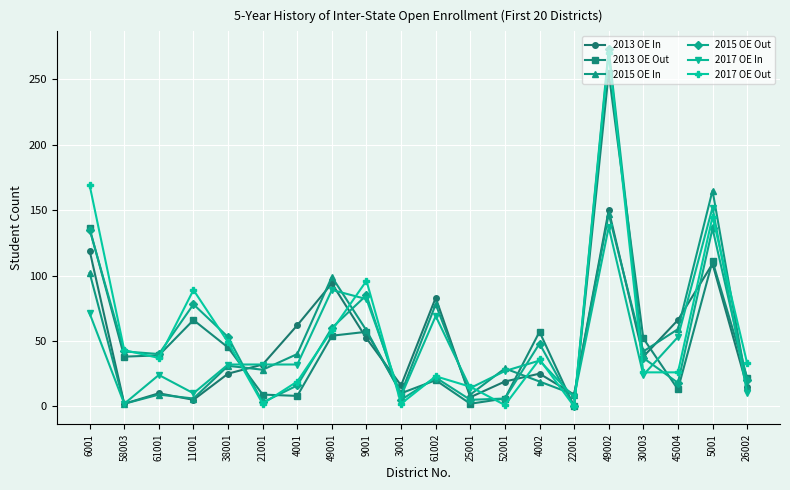

At which label does 2013 OE In reach its peak?

49002